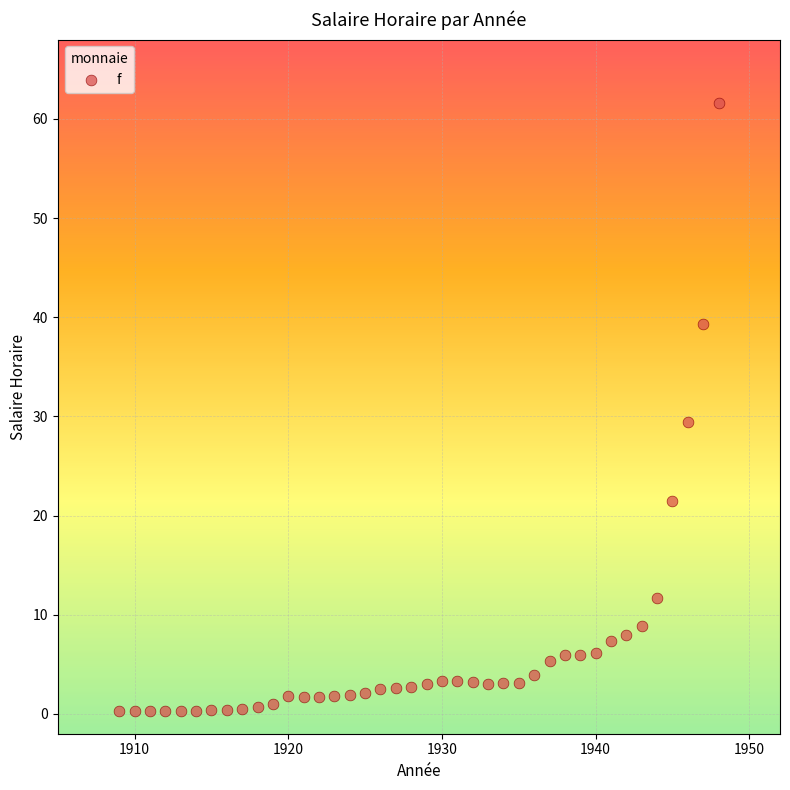

What is the range of X values (max minus min)?

39.0